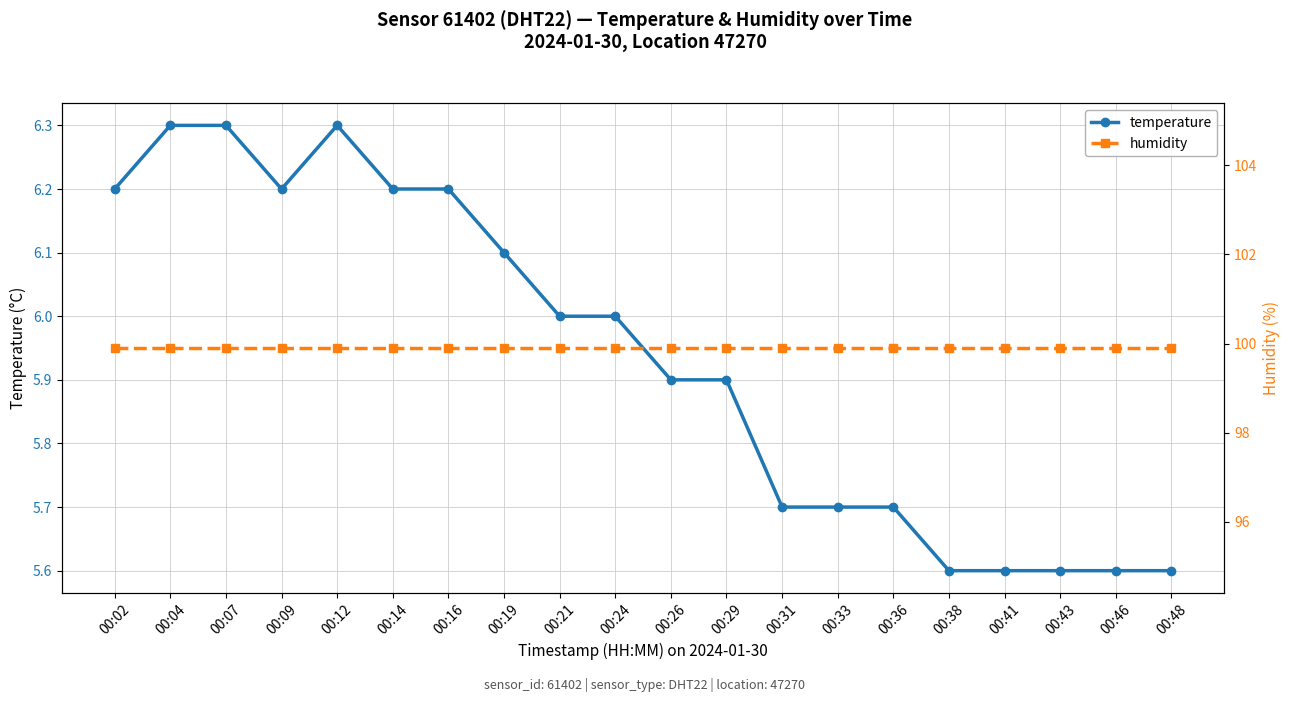

The temperature series shows 6.2 at 00:16. True or false?

True